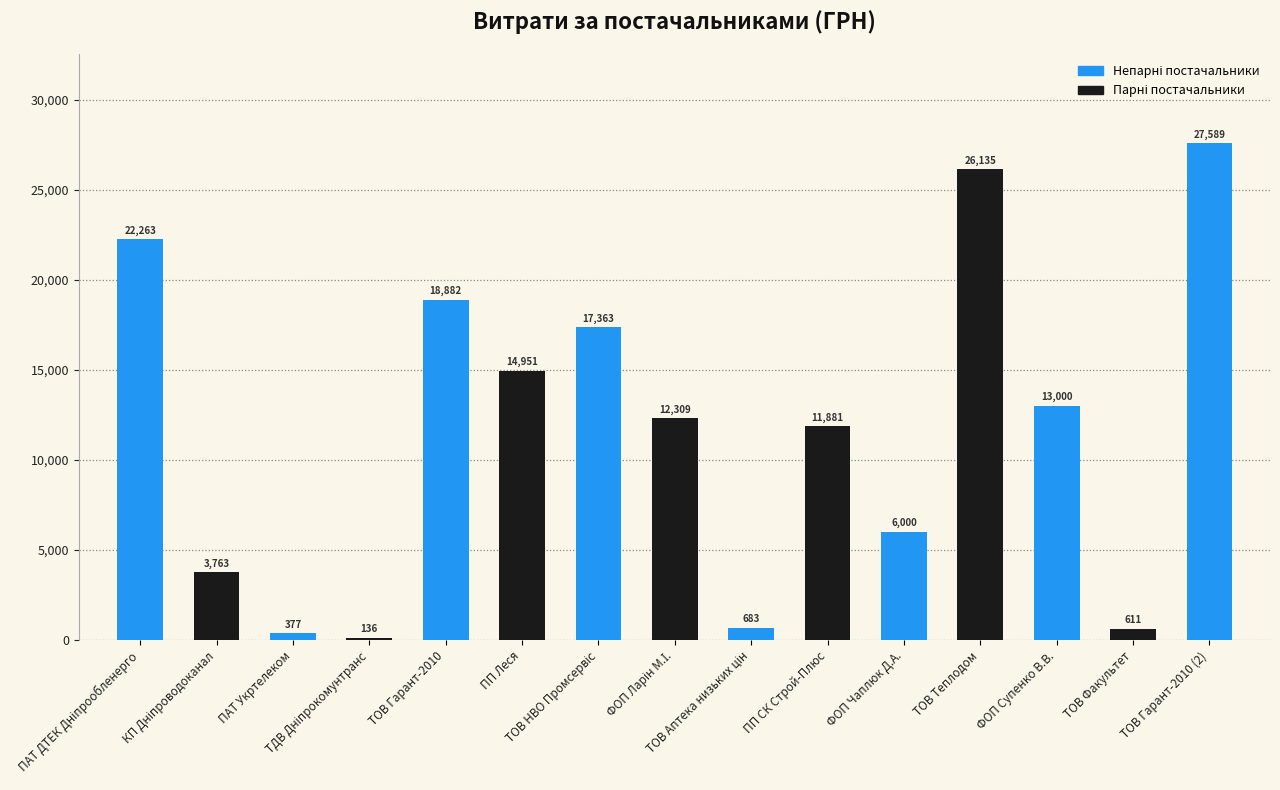

How many bars are there in total?

15